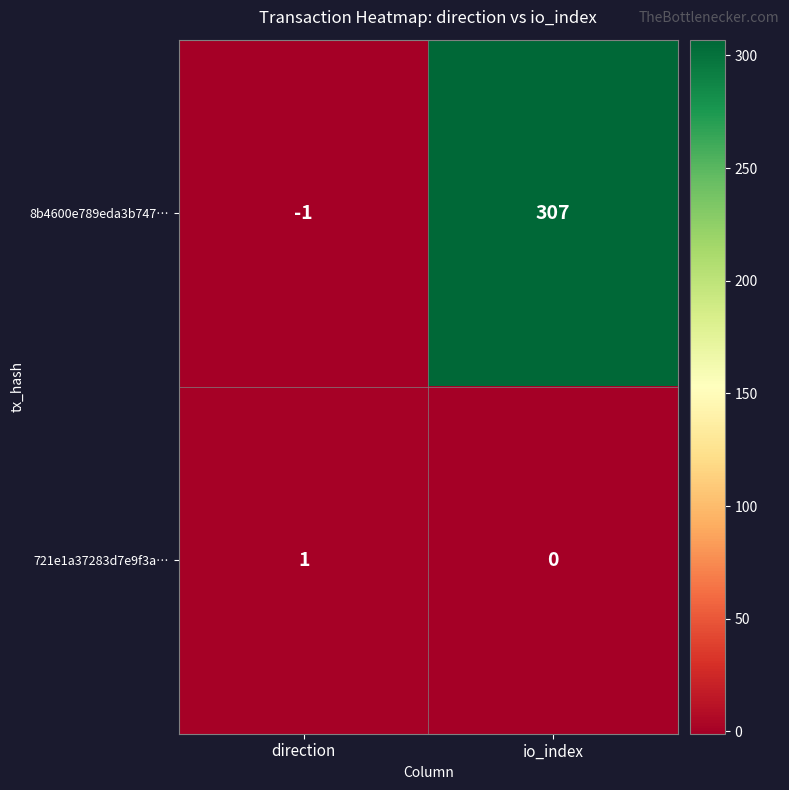

The 721e1a37283d7e9f3a… series shows 2 at direction. True or false?

False